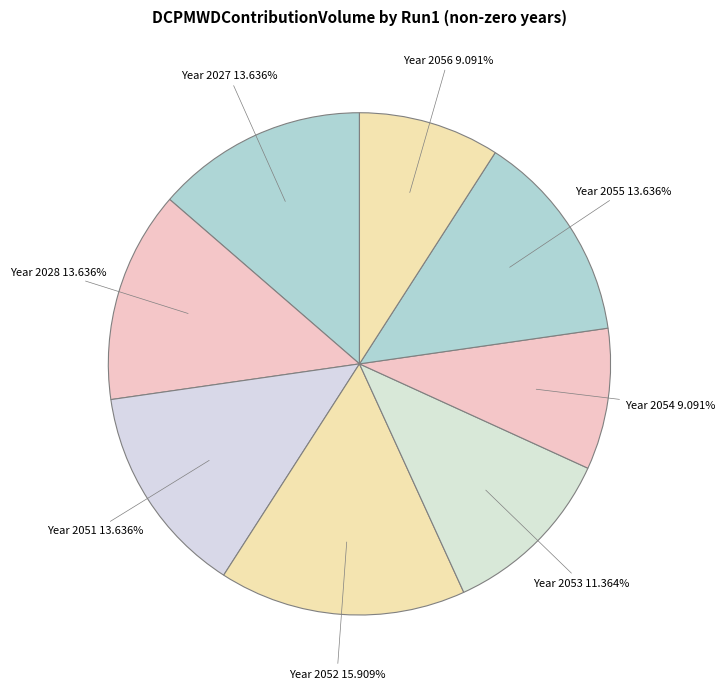

Is there any slice that represents more than half of the pie?

No